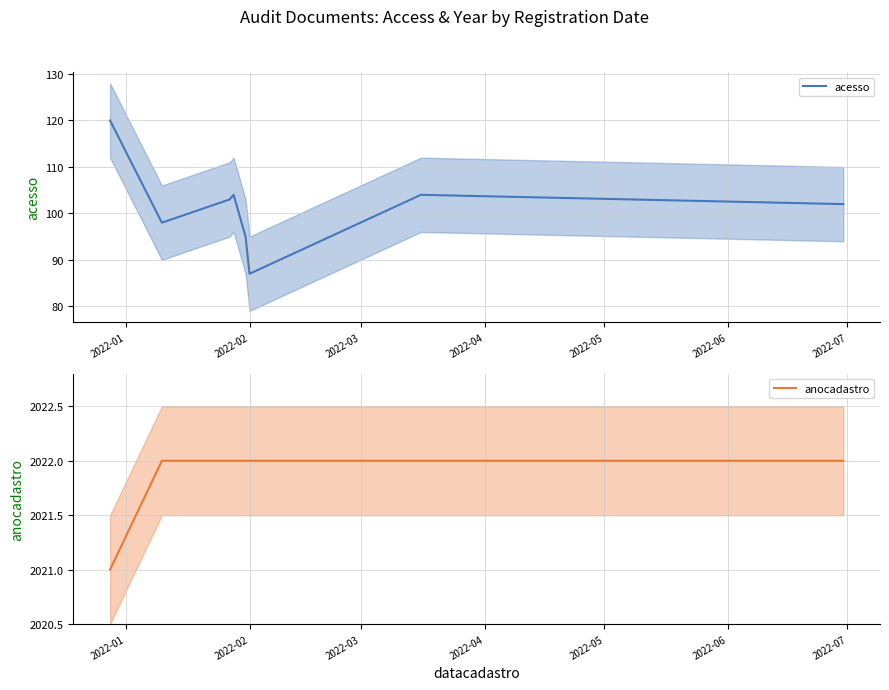

What is the maximum value for acesso?

120